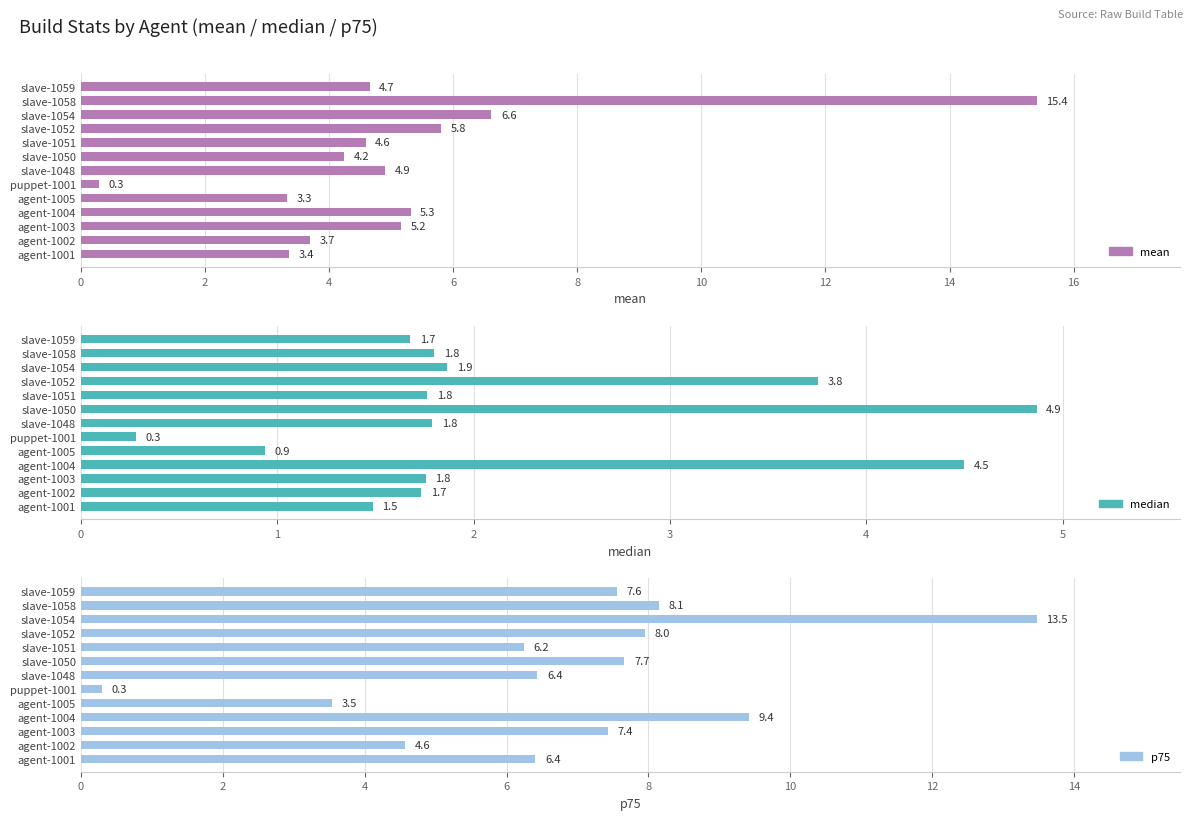

Between slave-1059 and agent-1002, which is larger?

slave-1059